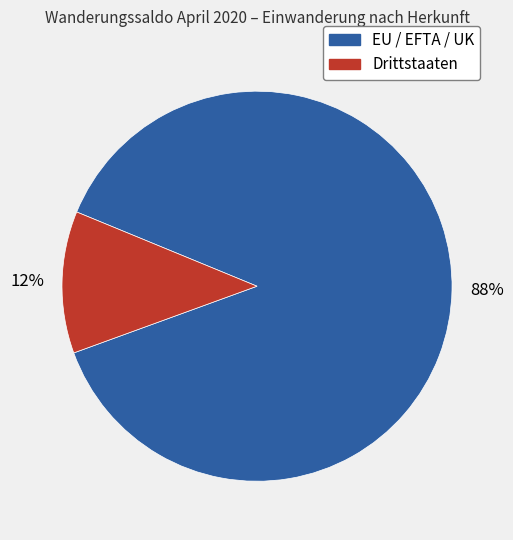

True or false: EU / EFTA / UK accounts for 95% of the total.

False